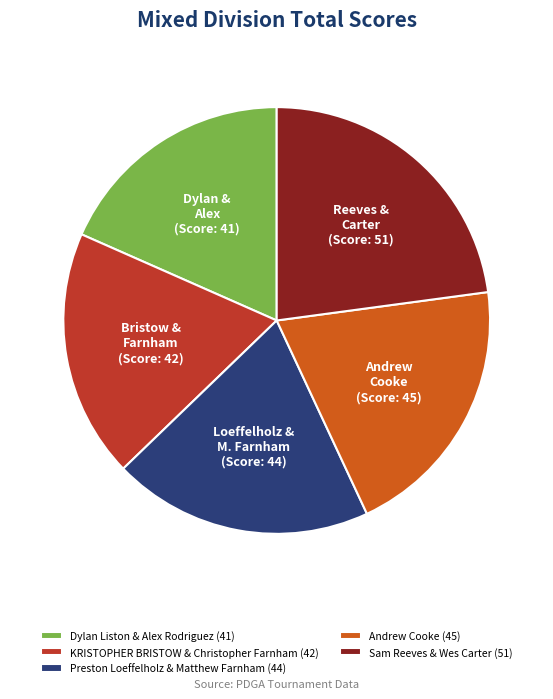

Is the sum of Dylan Liston & Alex Rodriguez (41) and KRISTOPHER BRISTOW & Christopher Farnham (42) greater than half?

No